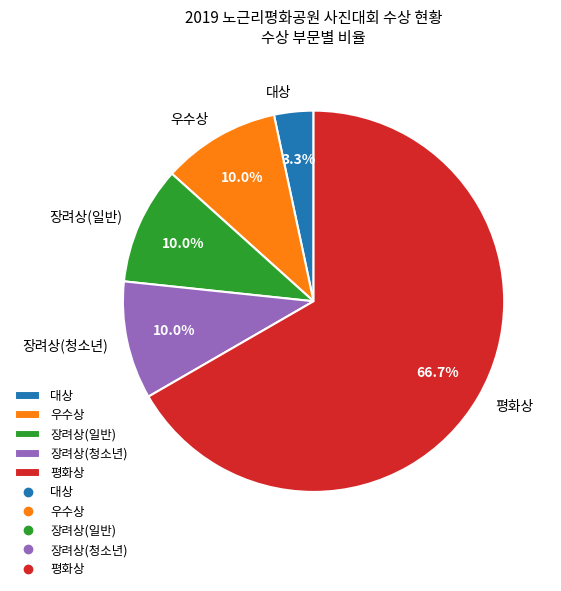

Which category has the biggest portion of the pie?

평화상